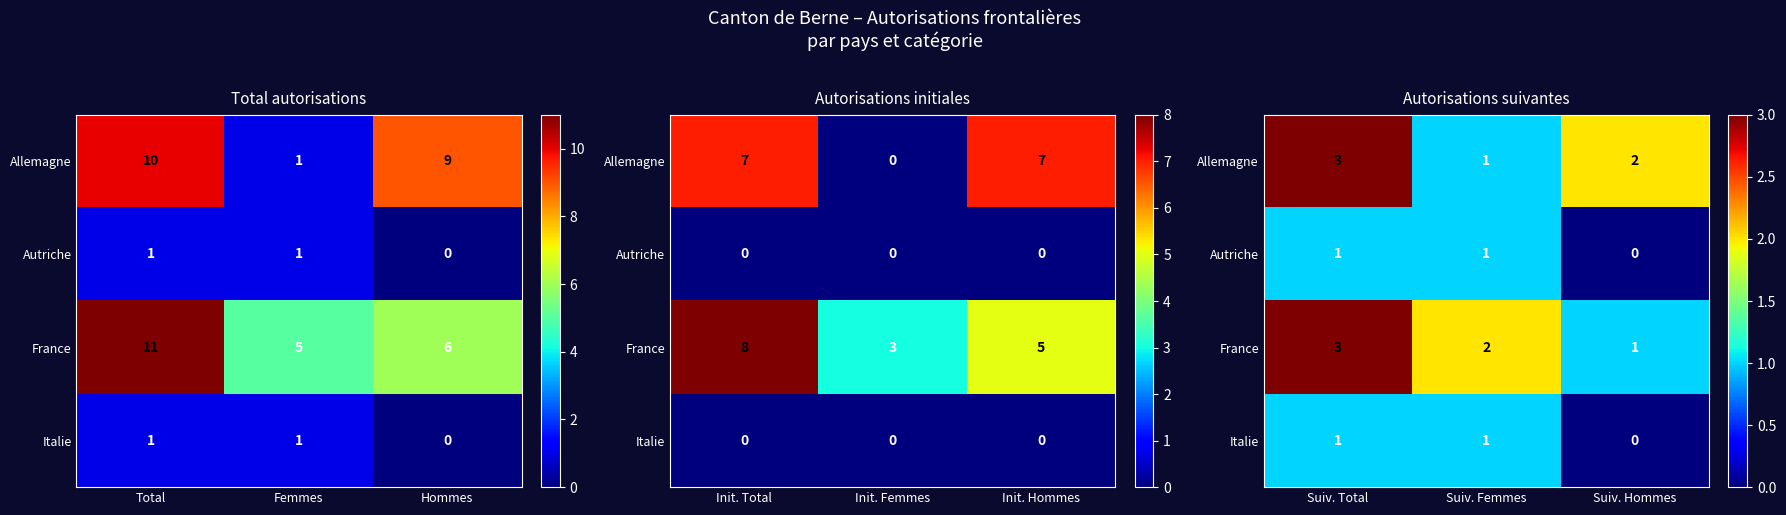

Between Suiv. Femmes and Suiv. Hommes, which series saw the biggest shift?

Allemagne